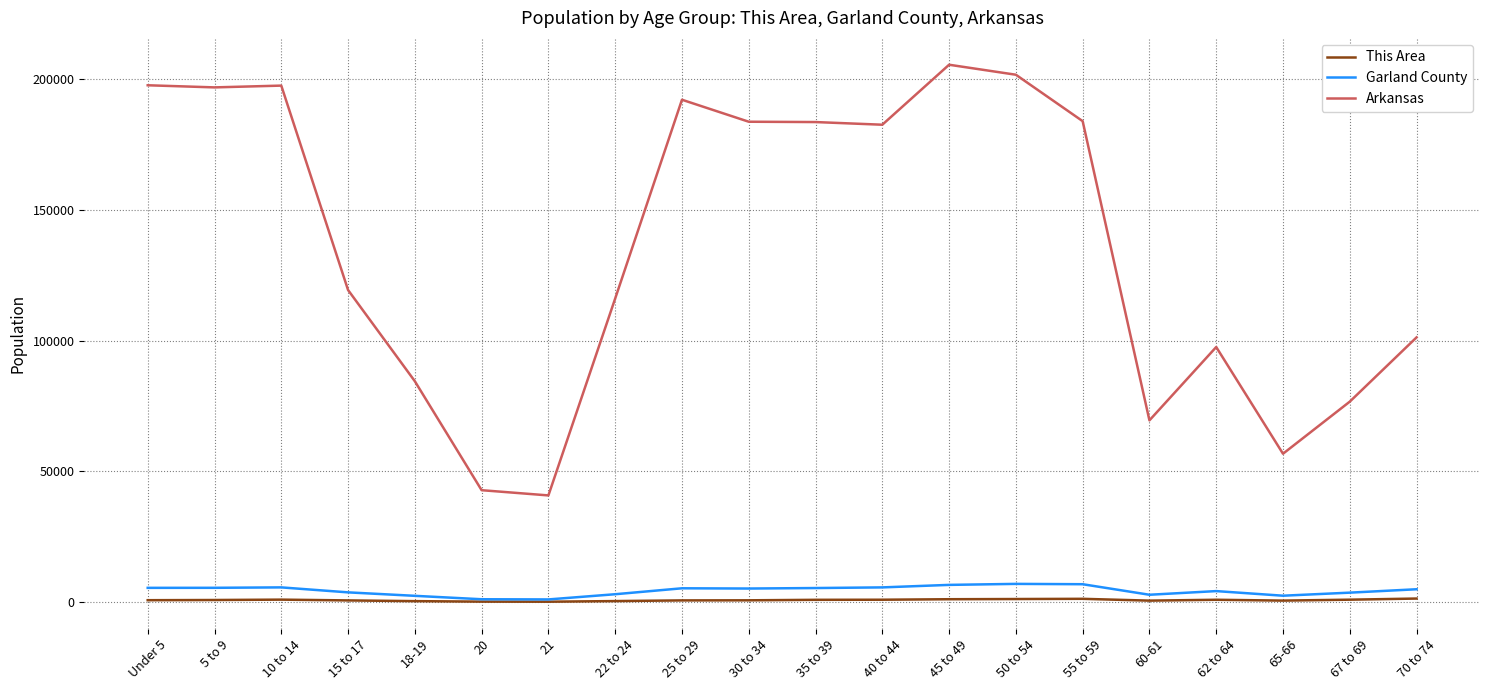

True or false: Arkansas and Garland County intersect in this chart.

False